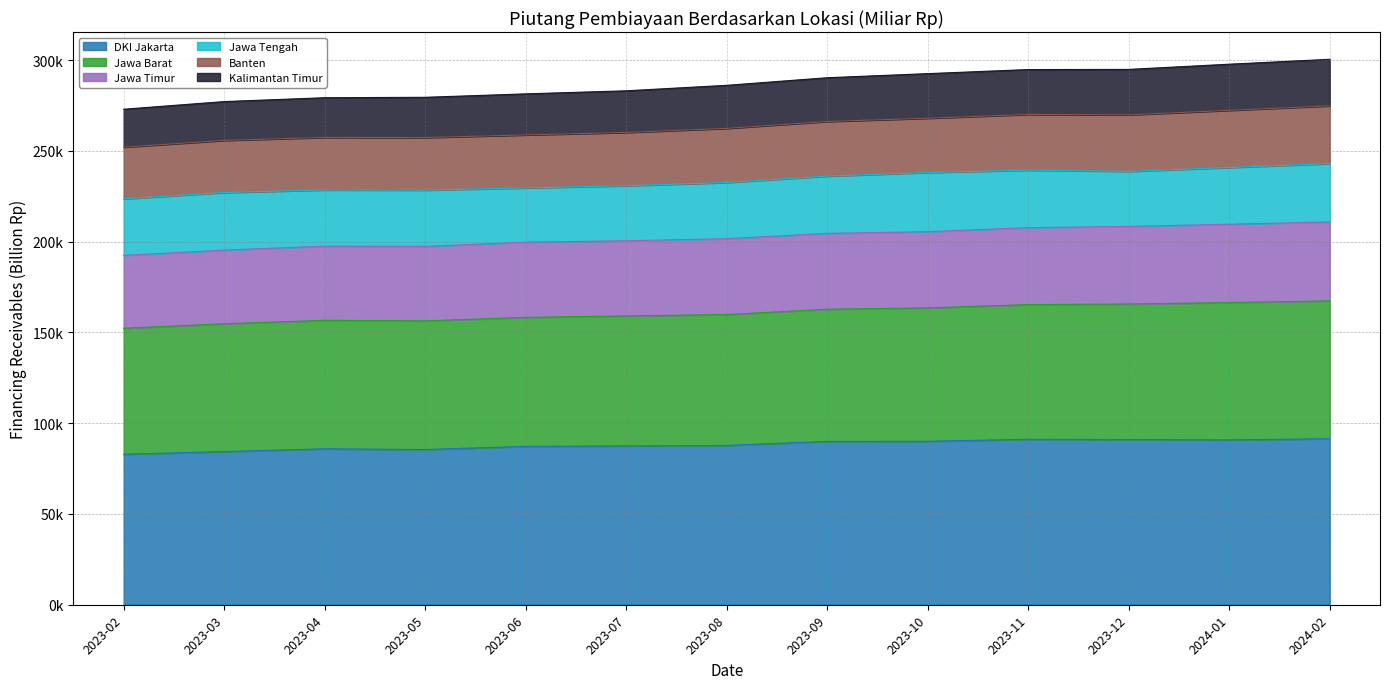

At how many categories does at least one series exceed 227062?

13